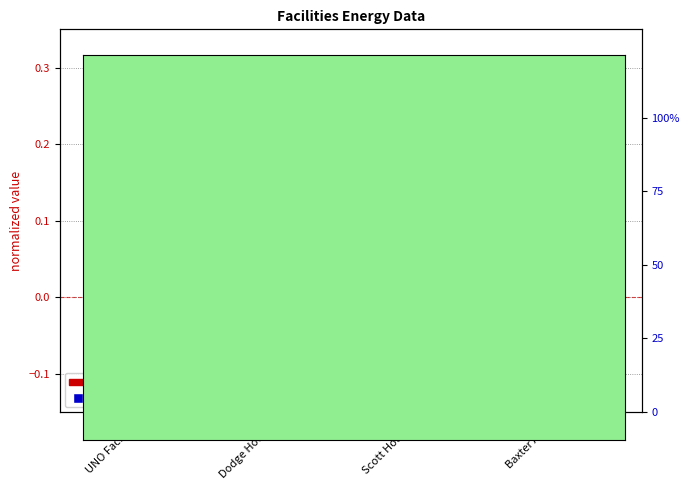

Which series has the largest Y range (max minus min)?

Electricity % of max